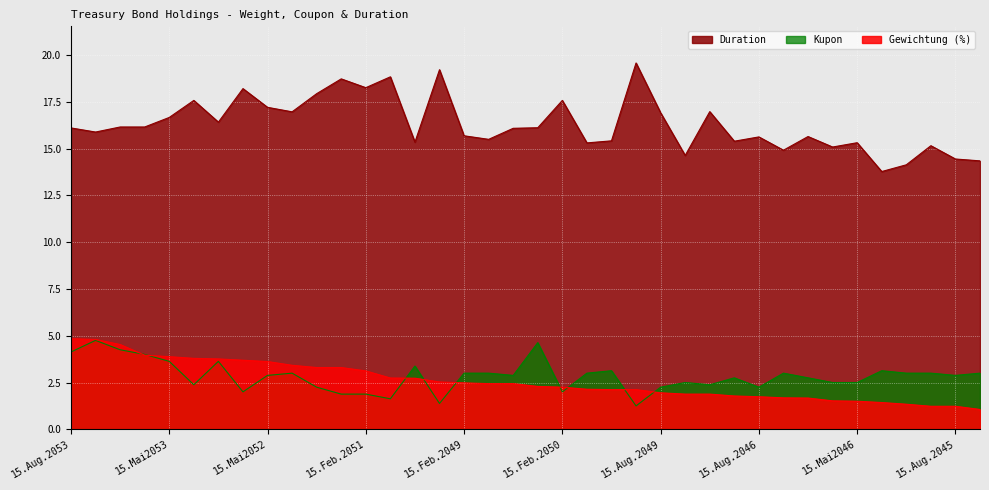

List the labels in order of Kupon value, largest first.

15.Nov.2053, 15.Mai2054, 15.Feb.2054, 15.Aug.2053, 15.Nov.2052, 15.Mai2053, 15.Feb.2053, 15.Nov.2048, 15.Mai2048, 15.Aug.2044, 15.Aug.2052, 15.Feb.2049, 15.Aug.2048, 15.Feb.2048, 15.Feb.2047, 15.Nov.2044, 15.Mai2047, 15.Mai2045, 15.Mai2052, 15.Mai2049, 15.Aug.2045, 15.Aug.2047, 15.Nov.2047, 15.Feb.2045, 15.Feb.2046, 15.Mai2046, 15.Mai2051, 15.Nov.2049, 15.Feb.2052, 15.Aug.2049, 15.Aug.2046, 15.Aug.2051, 15.Feb.2050, 15.Nov.2051, 15.Feb.2051, 15.Nov.2050, 15.Aug.2050, 15.Mai2050